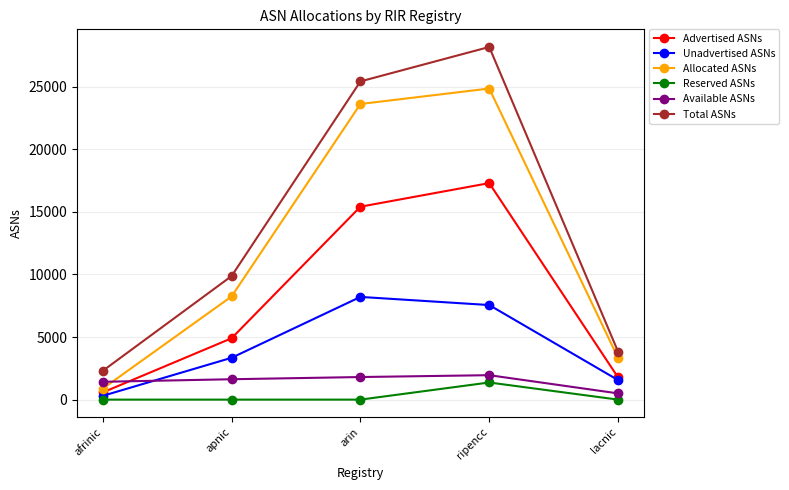

What is the difference between the maximum and minimum values in the Total ASNs series?

25881